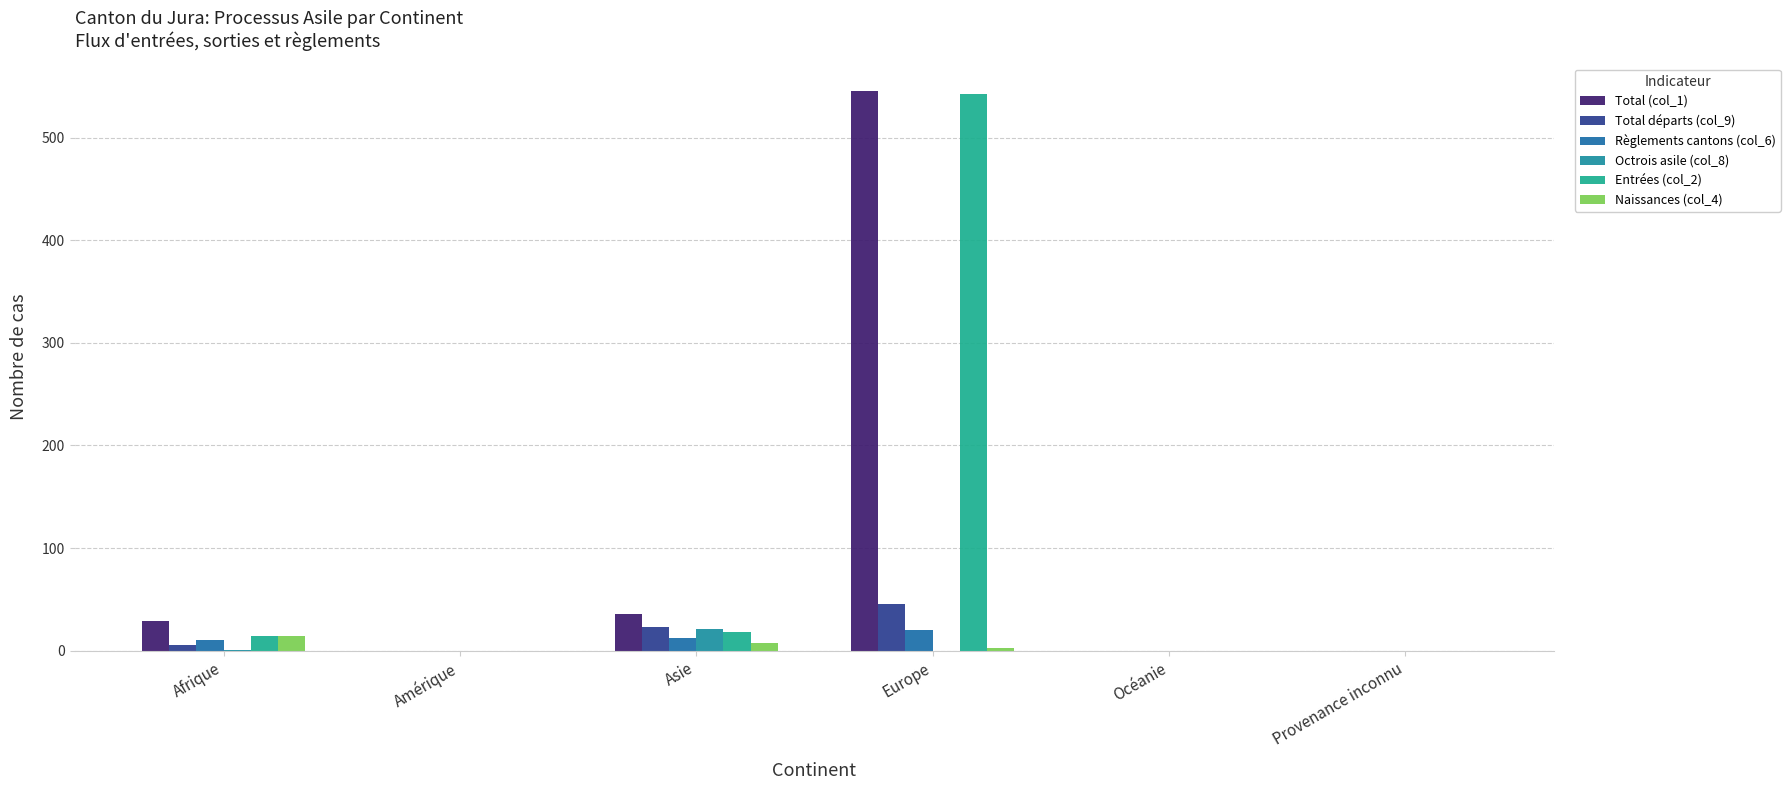

What is the average value of the Total (col_1) series?

102